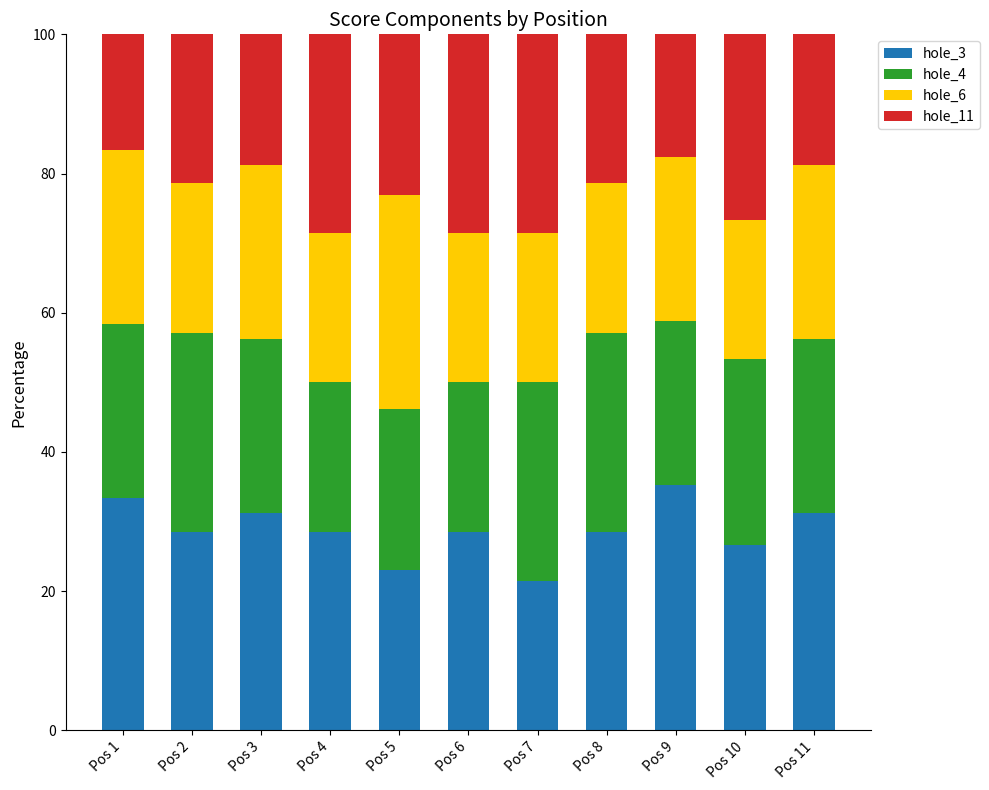

What is the sum of all hole_3 values?

316.6